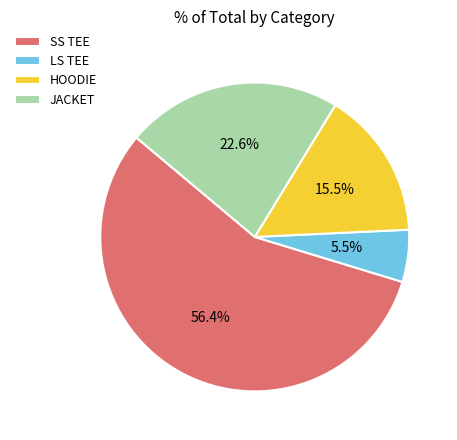

Rank the categories by value from highest to lowest.

SS TEE, JACKET, HOODIE, LS TEE